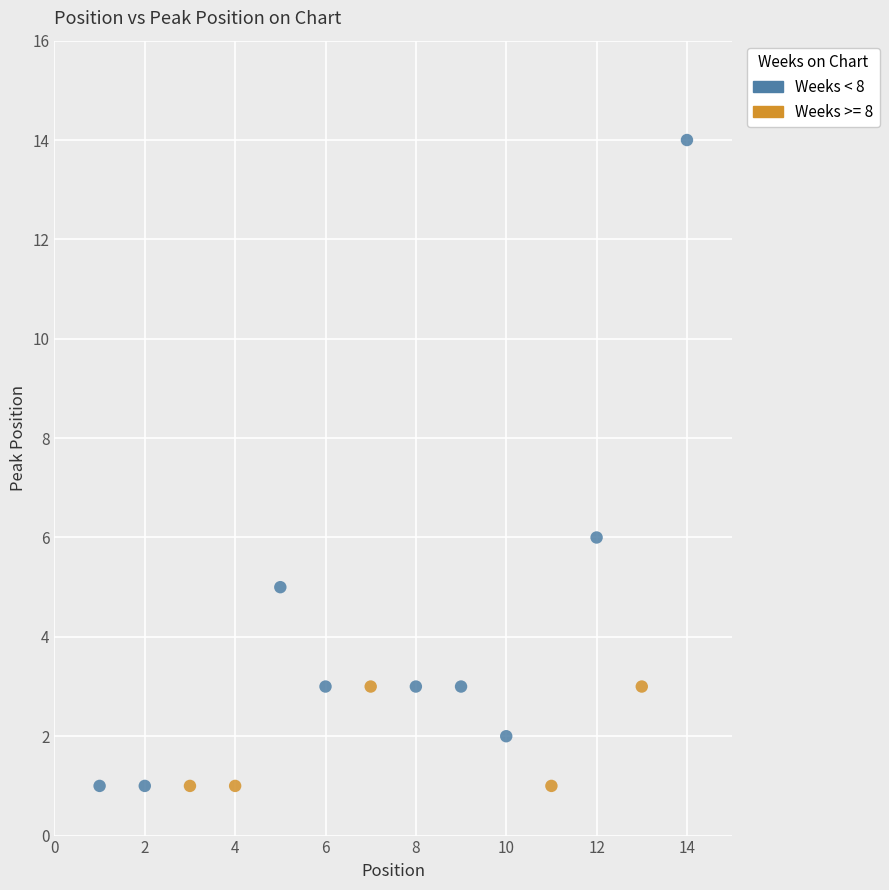

Which series contains the highest Y value?

Weeks < 8